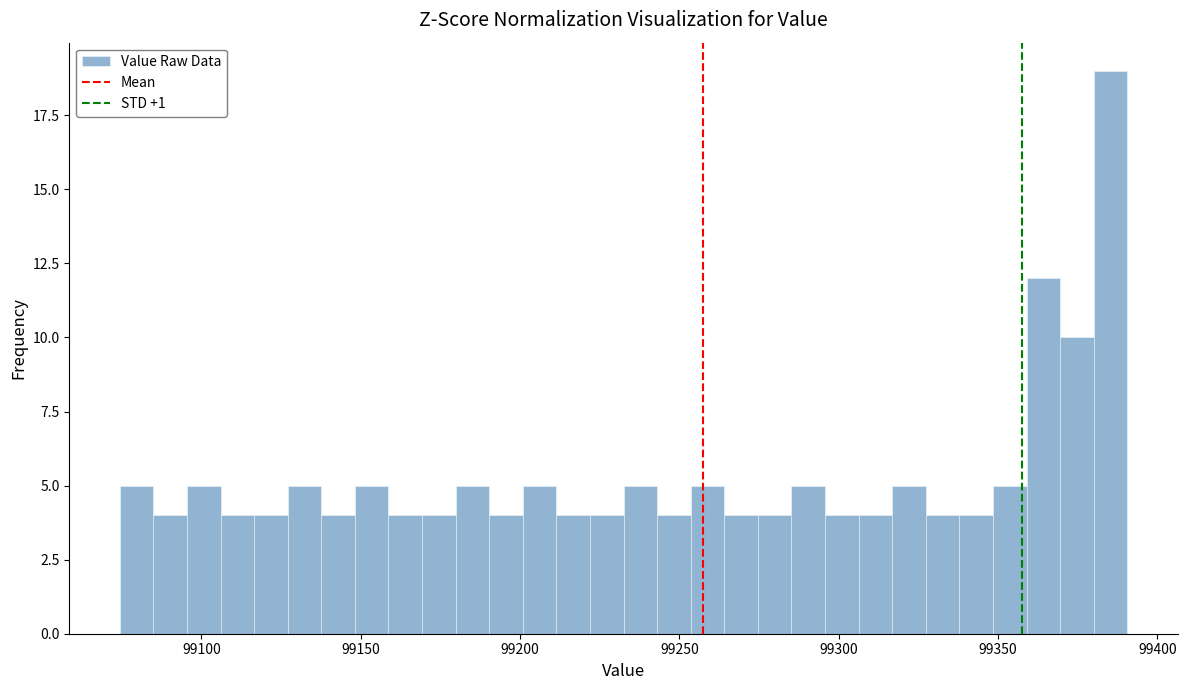

Read against the x-axis, roughly where is the centre of the tallest bar?

99385